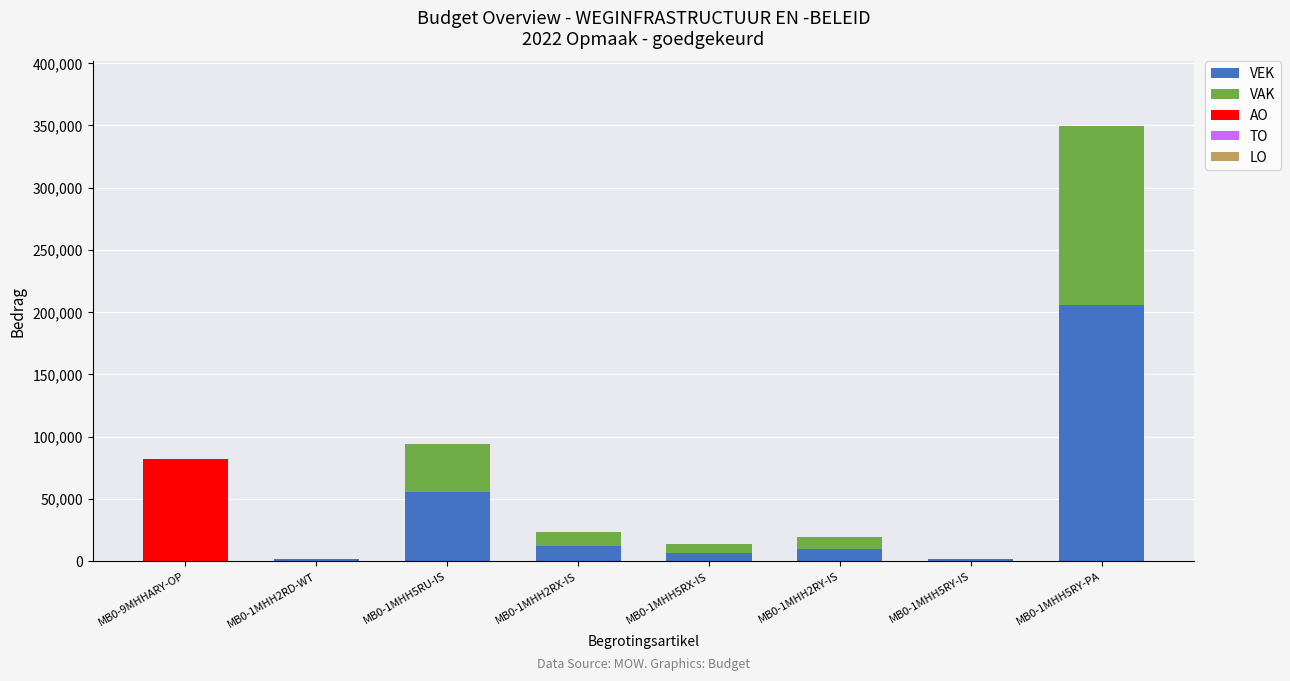

What is the highest value of the VEK series?

205781